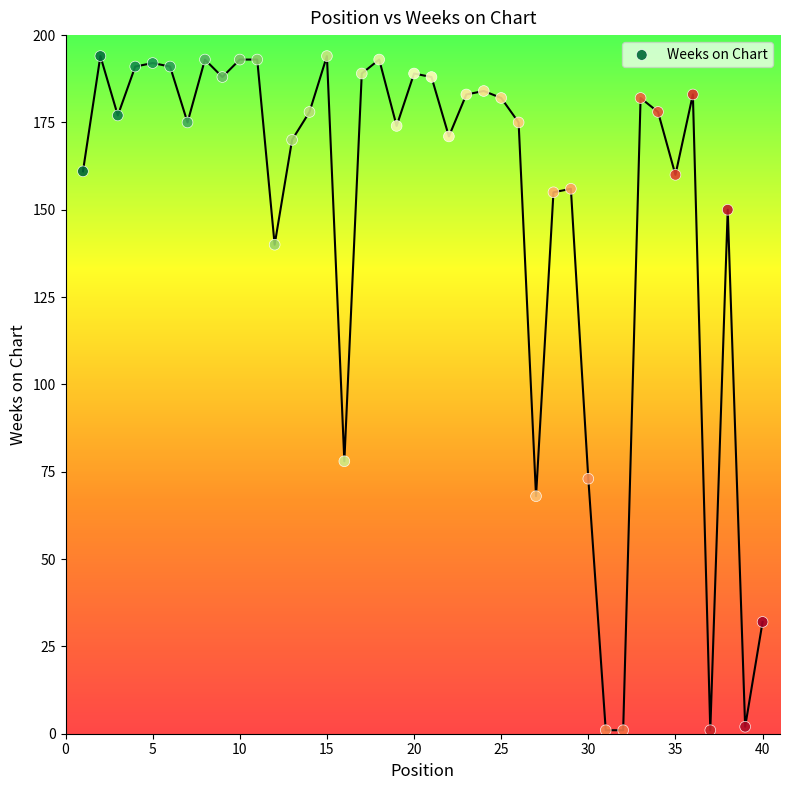

What Y value in the scatter plot is closest to 97?

78